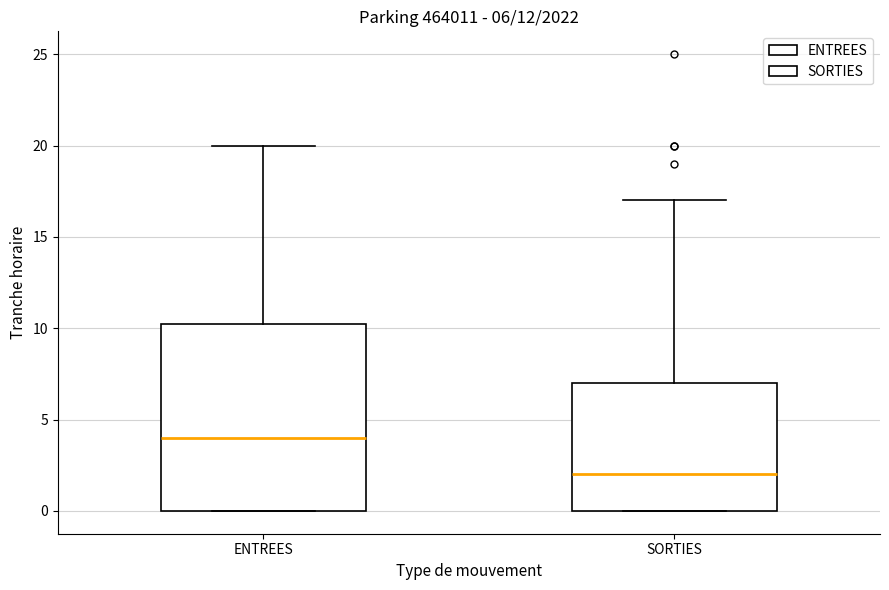

Which box is the tallest, from its lower edge to its upper edge?

ENTREES